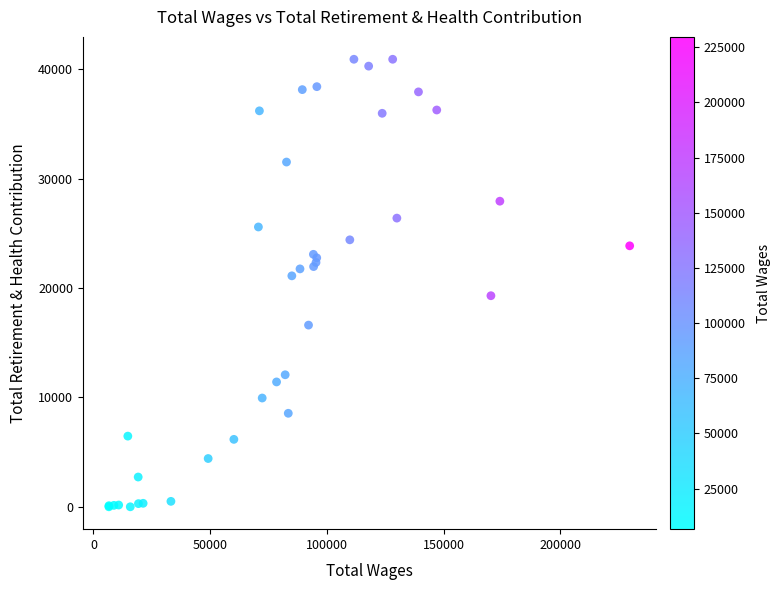

What Y value in the scatter plot is closest to 20461?

21119